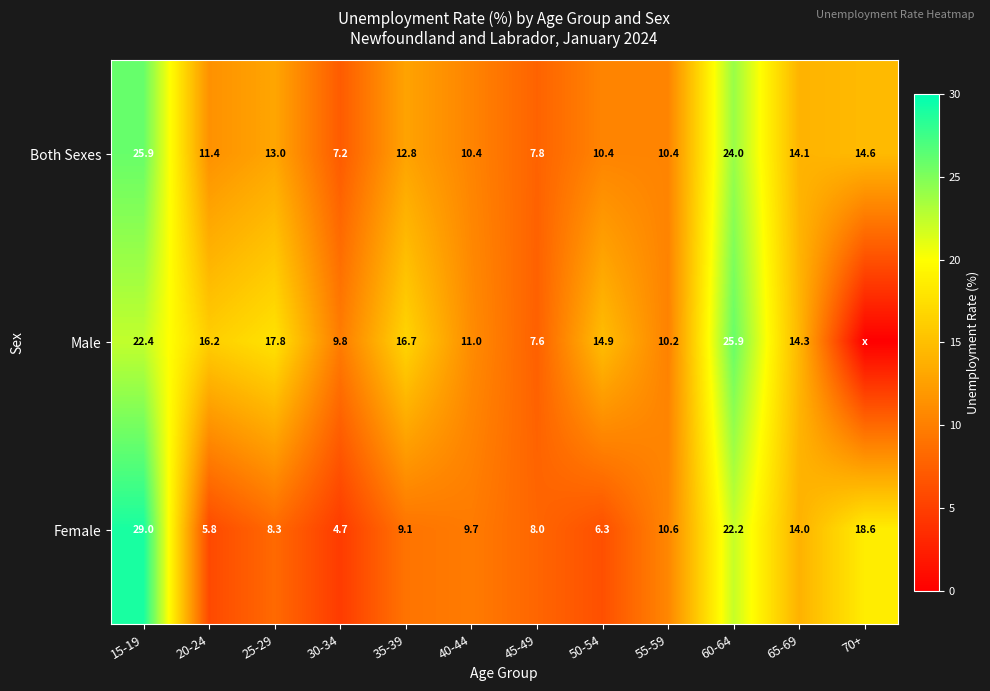

Where is Both Sexes nearest to the value 16?

70+